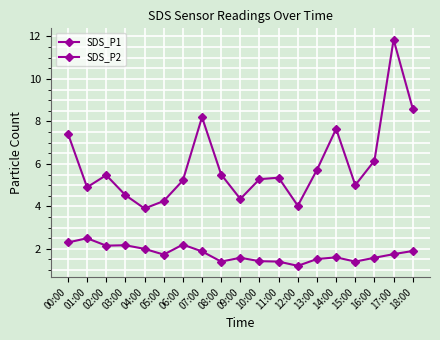

How many lines are shown in the chart?

2